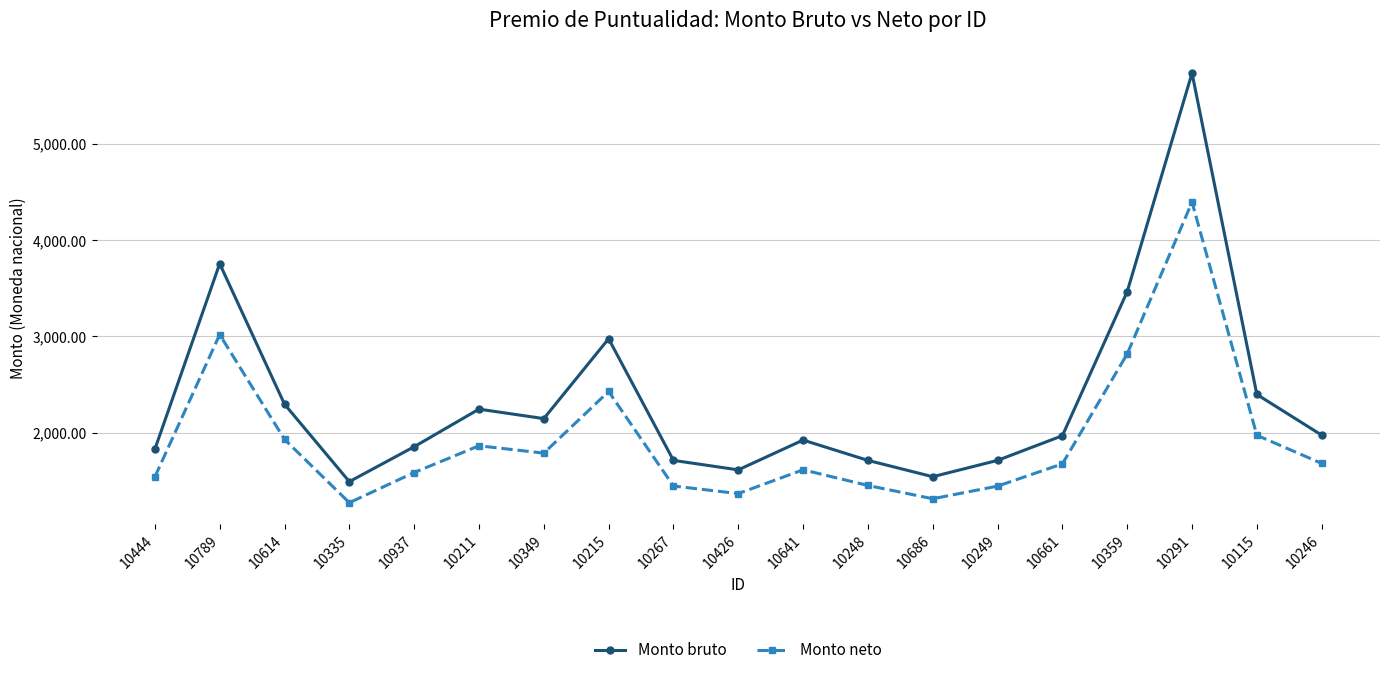

Does the chart display data point markers on the line(s)?

Yes